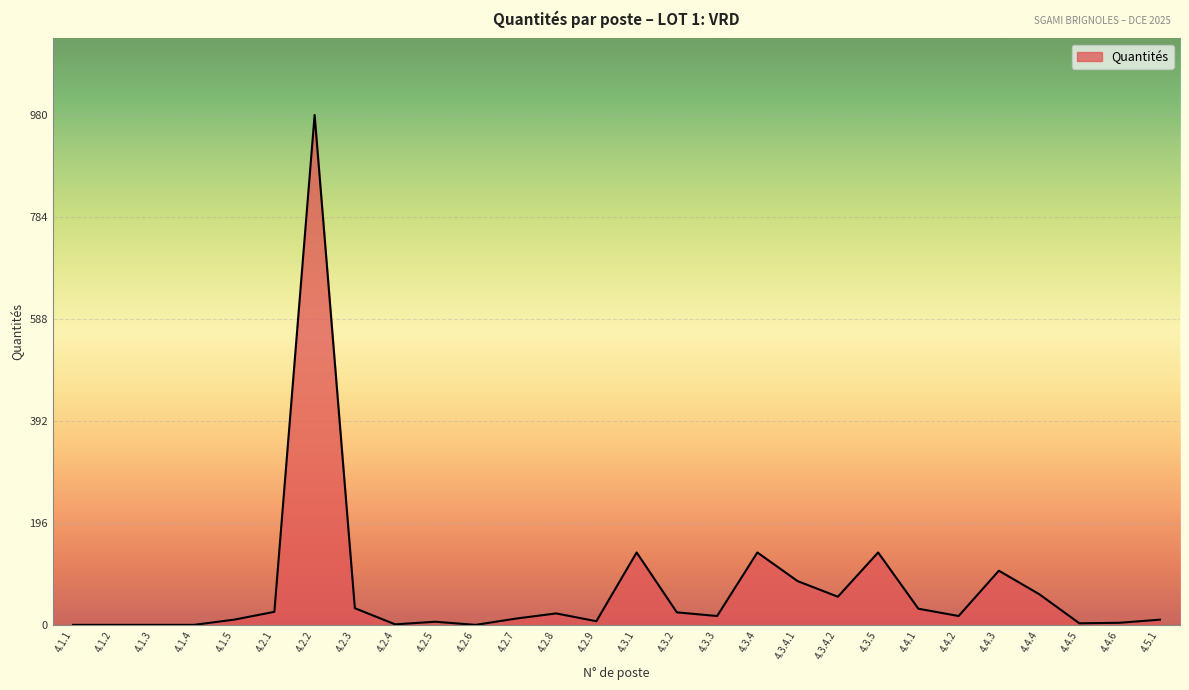

What is the approximate value at 4.4.1, to the nearest 50?

50